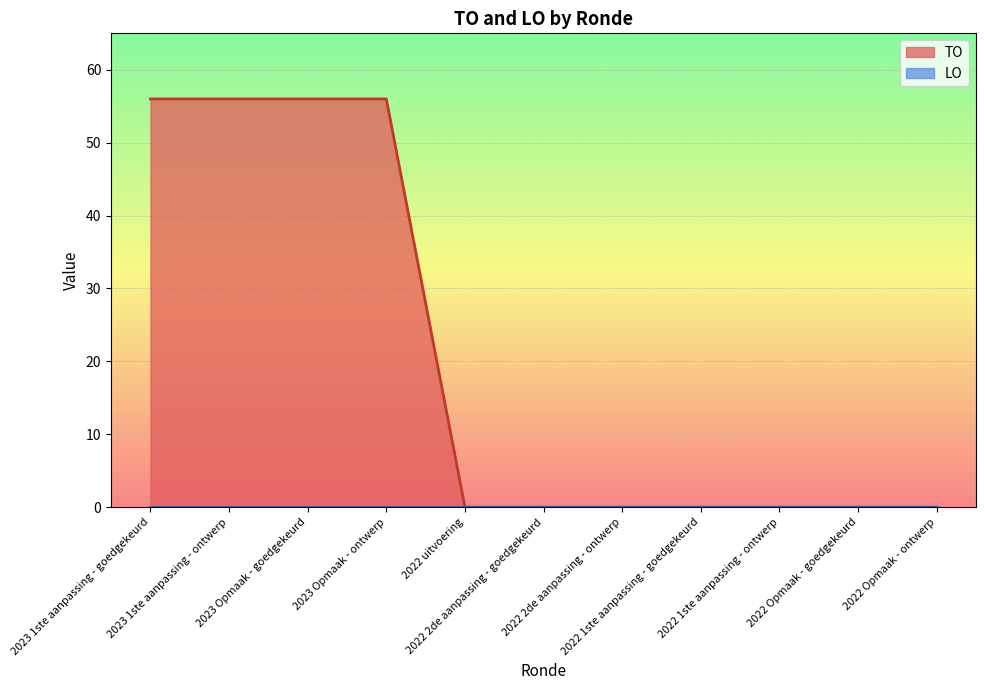

Does the chart display data point markers on the line(s)?

No